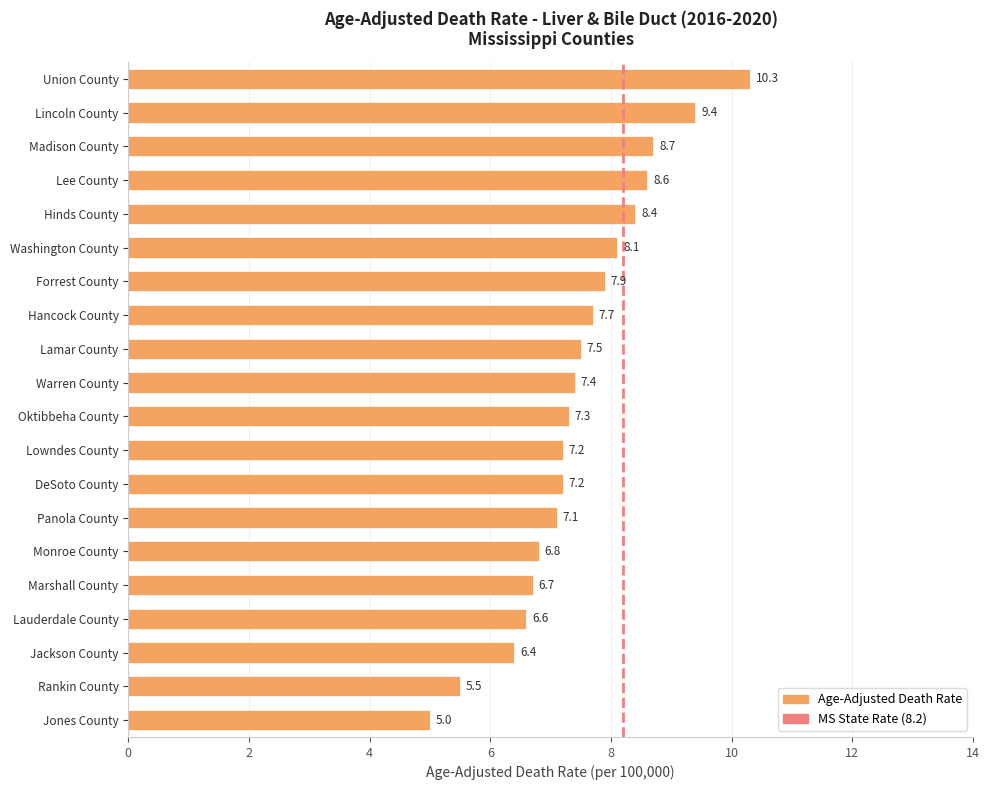

Where is the data nearest to the value 7?

Panola County